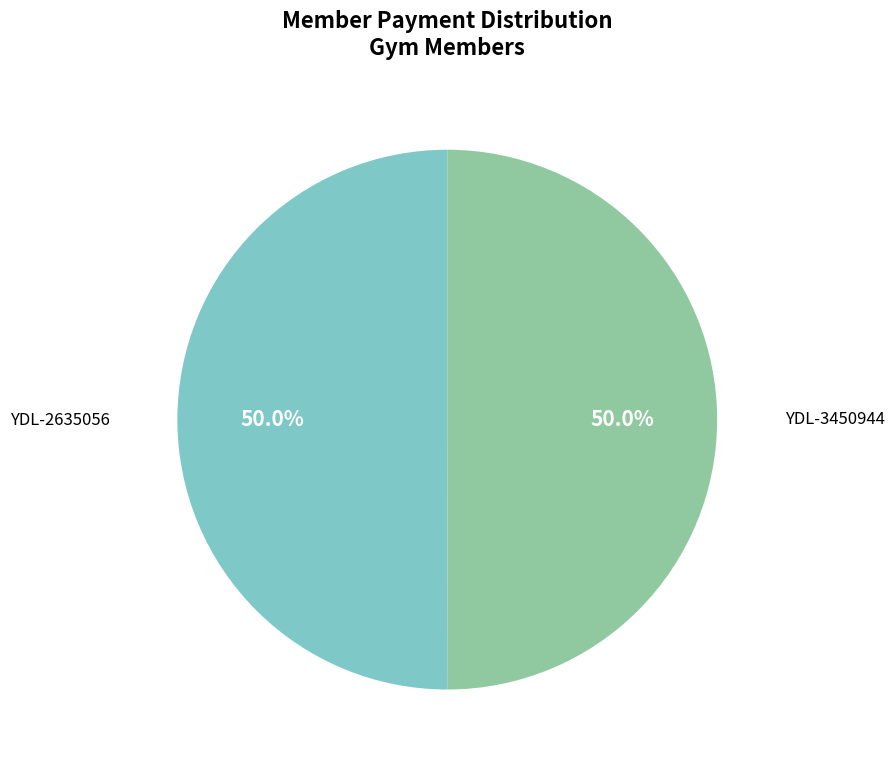

Approximately how many times larger is the value at YDL-2635056 compared to YDL-3450944?

1.0